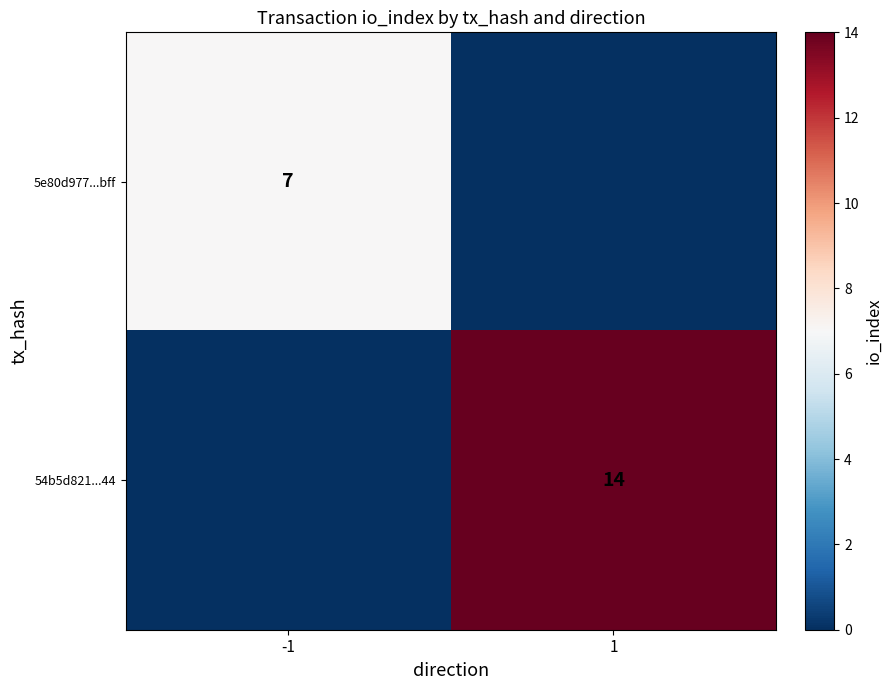

The value of 54b5d821...44 at 1 is 14. True or false?

True